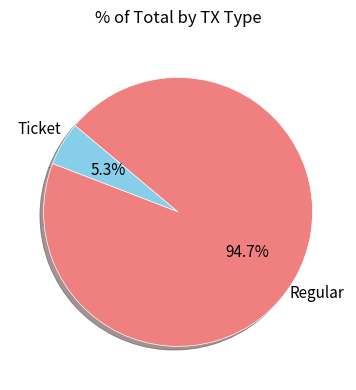

Does any single category account for the majority?

Yes